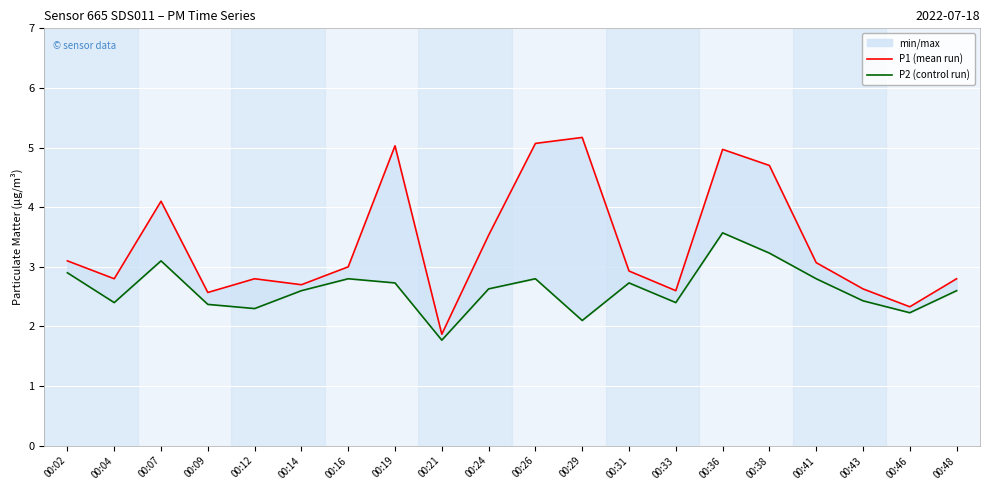

What is the average value of the P1 (mean run) series?

3.4